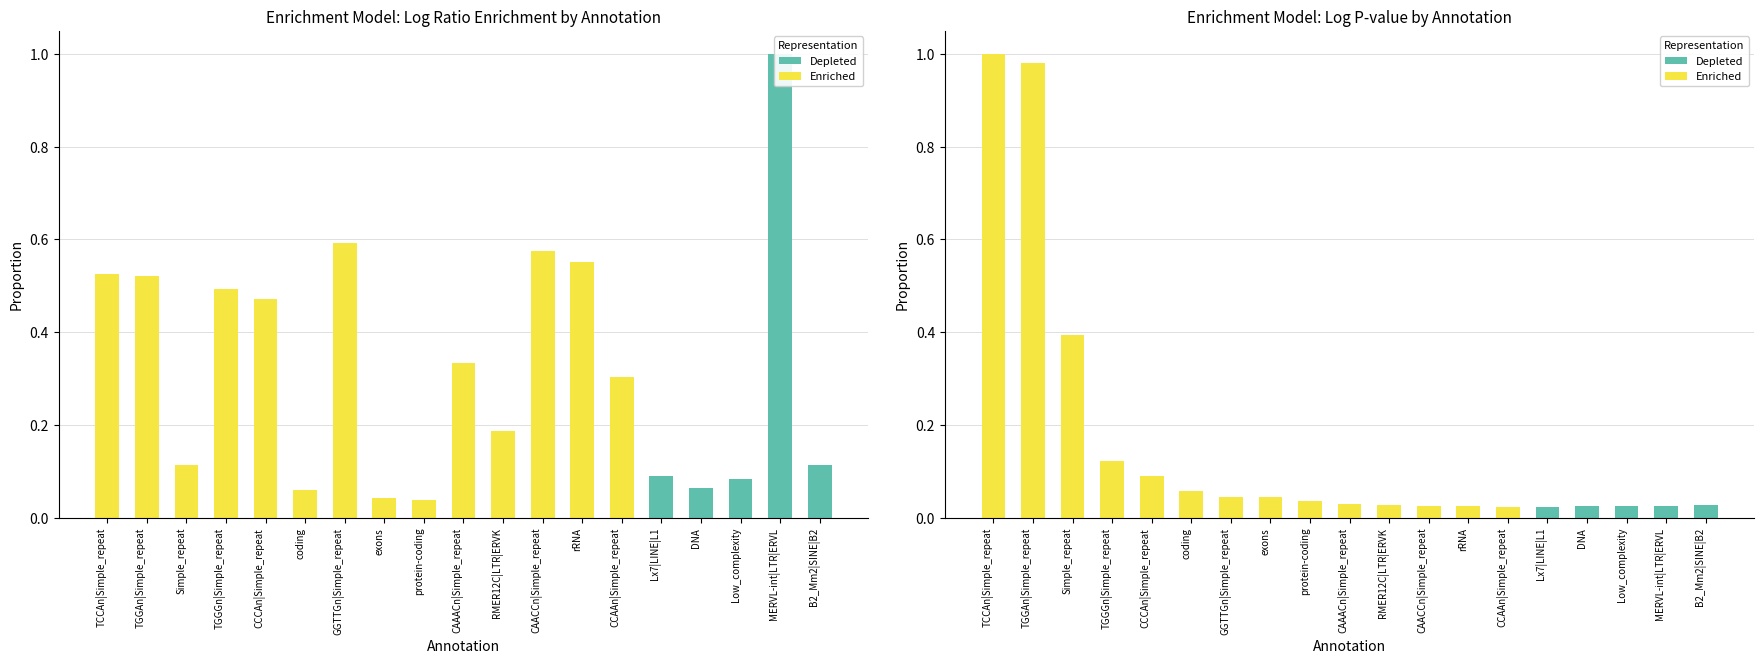

What position from the left is CAACCn|Simple_repeat?

12